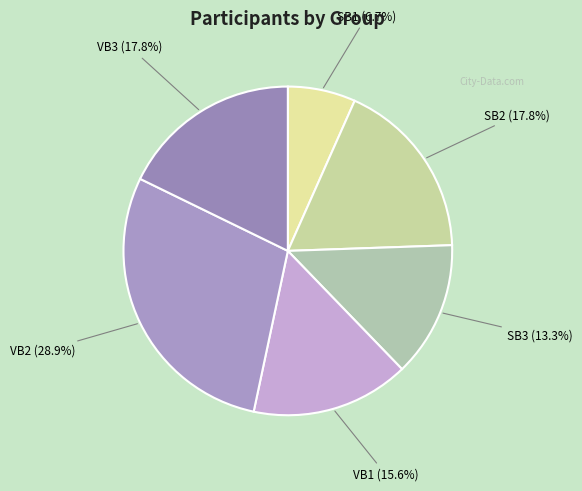

Which category has the biggest portion of the pie?

VB2